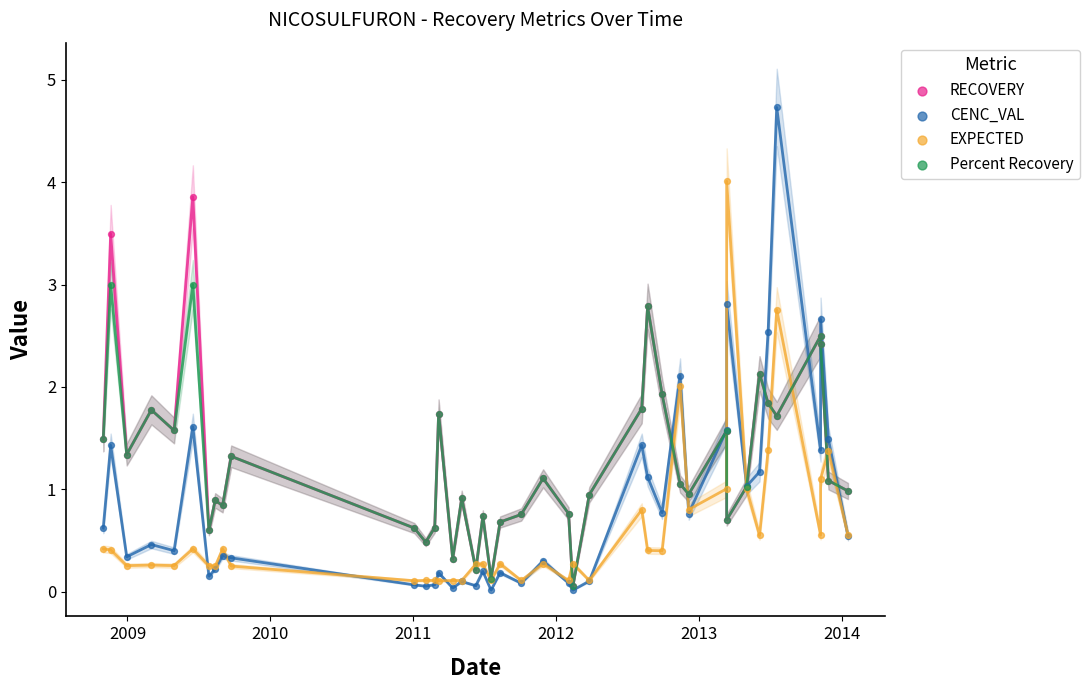

Which series reaches the maximum Y coordinate?

CENC_VAL